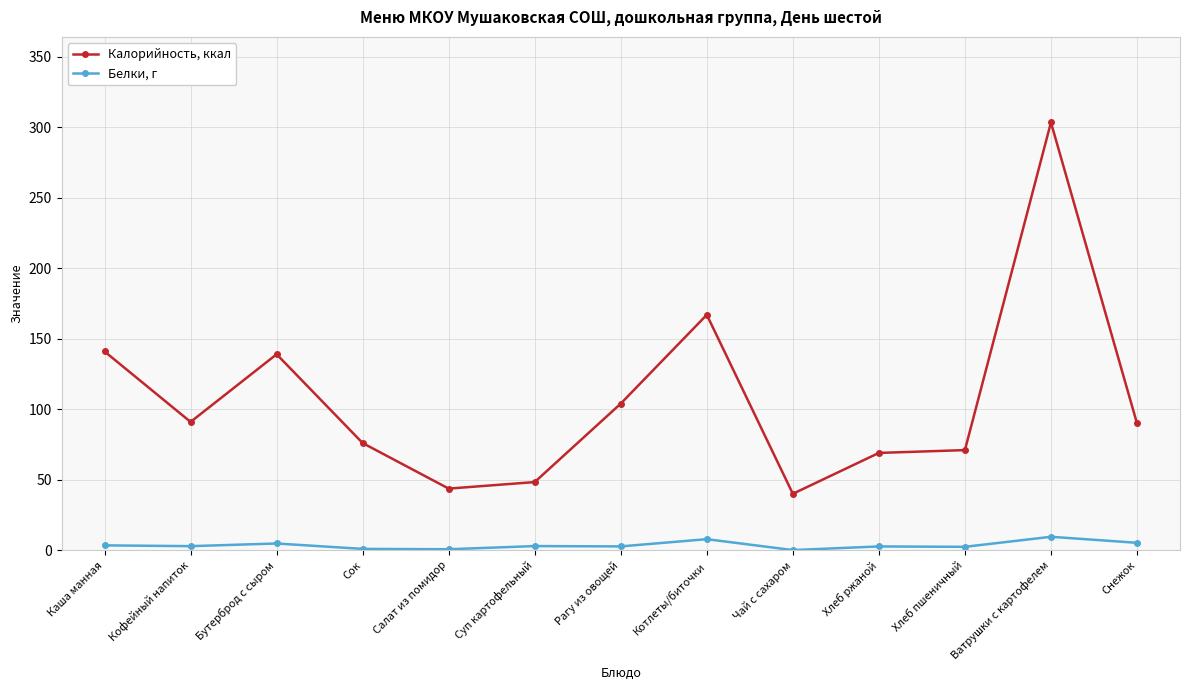

At which category does Калорийность, ккал reach its first local peak?

Бутерброд с сыром